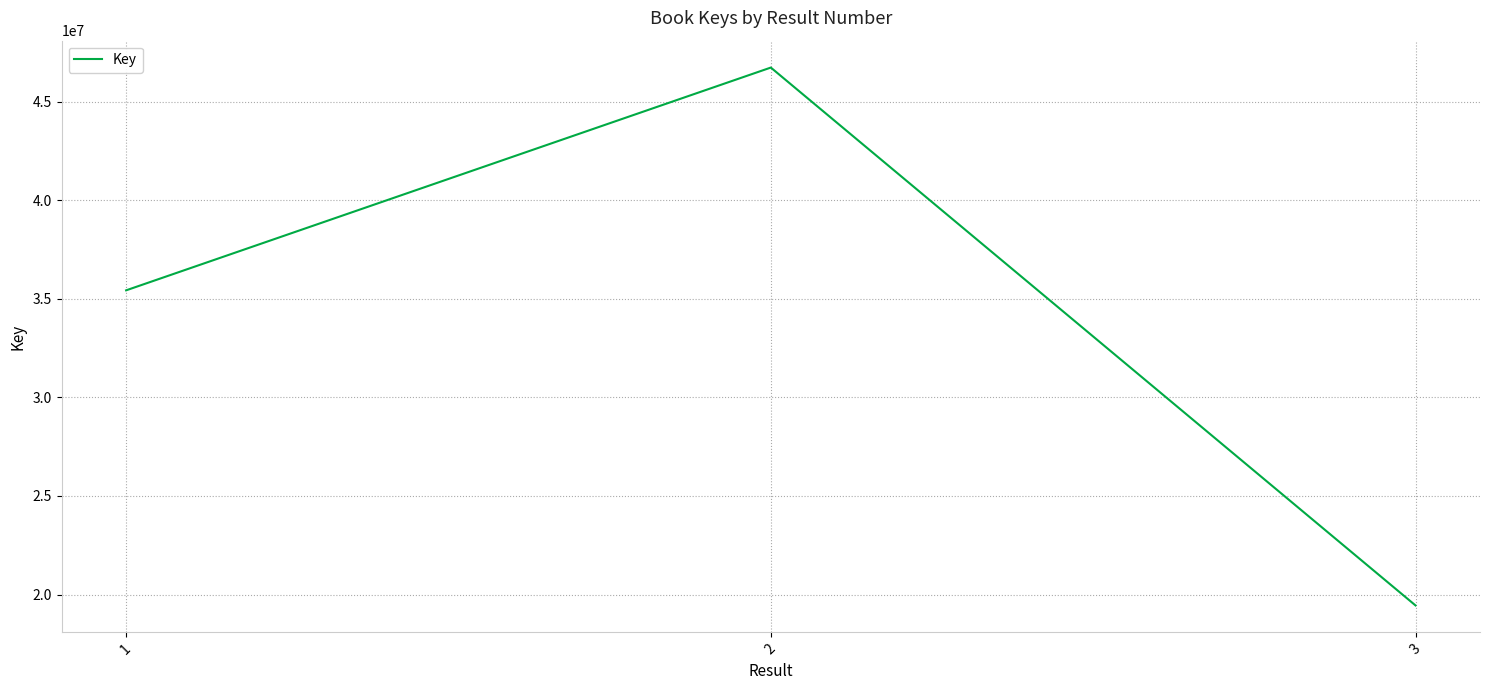

What is the minimum value shown in the chart?

19444956